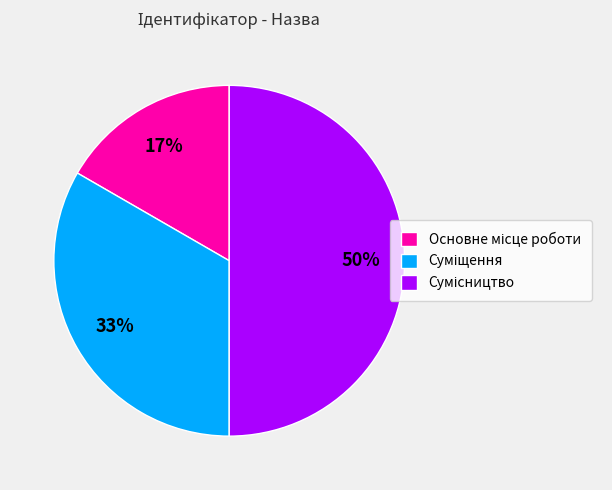

To the nearest percent, what is the difference between the largest and smallest slice percentages?

33%